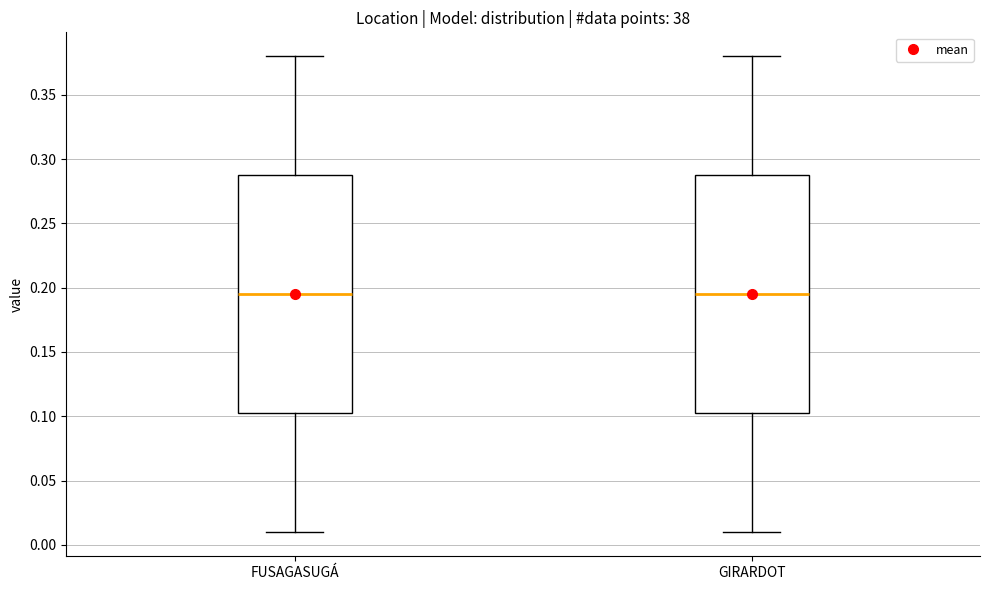

Reading left to right, transcribe this box plot: for each box, give where its median line is, the range the box spans, and where its two whiskers end, as read against the y-axis. The values are not printed on the chart, so give them approximately, as read against the axis.

FUSAGASUGÁ: median 0.195, box 0.105 to 0.290, whiskers 0.010 to 0.380
GIRARDOT: median 0.195, box 0.105 to 0.290, whiskers 0.010 to 0.380